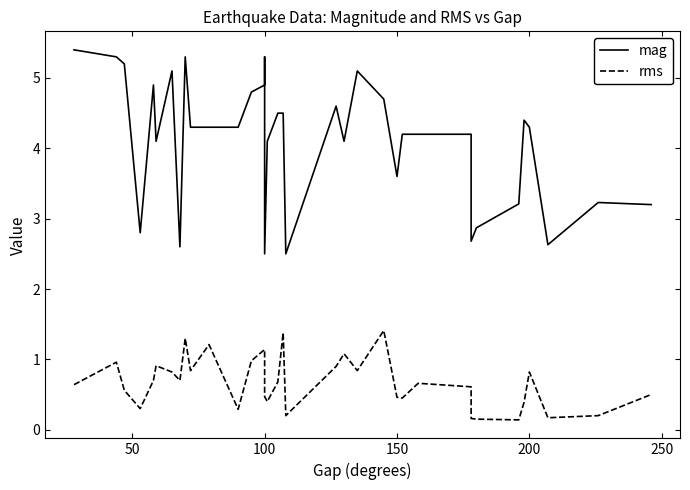

What are all the series names shown in the legend?

mag, rms